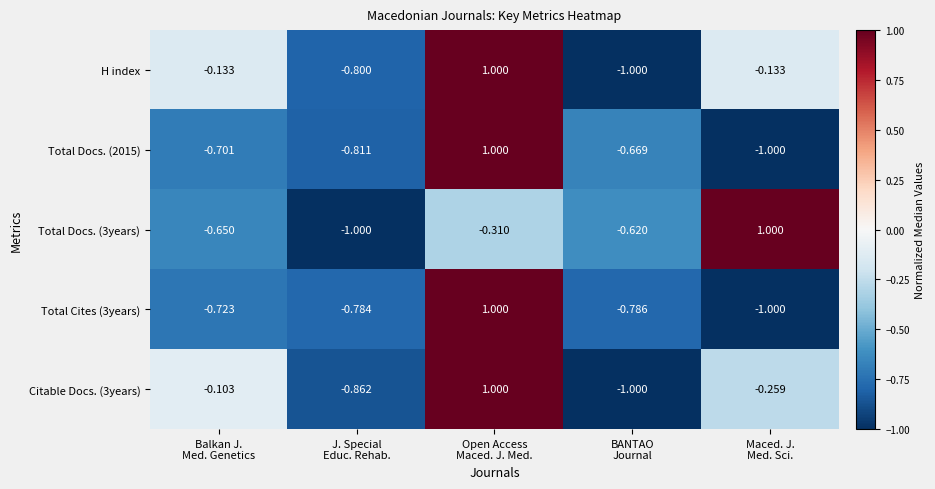

How many values in Total Docs. (3years) are above zero?

1